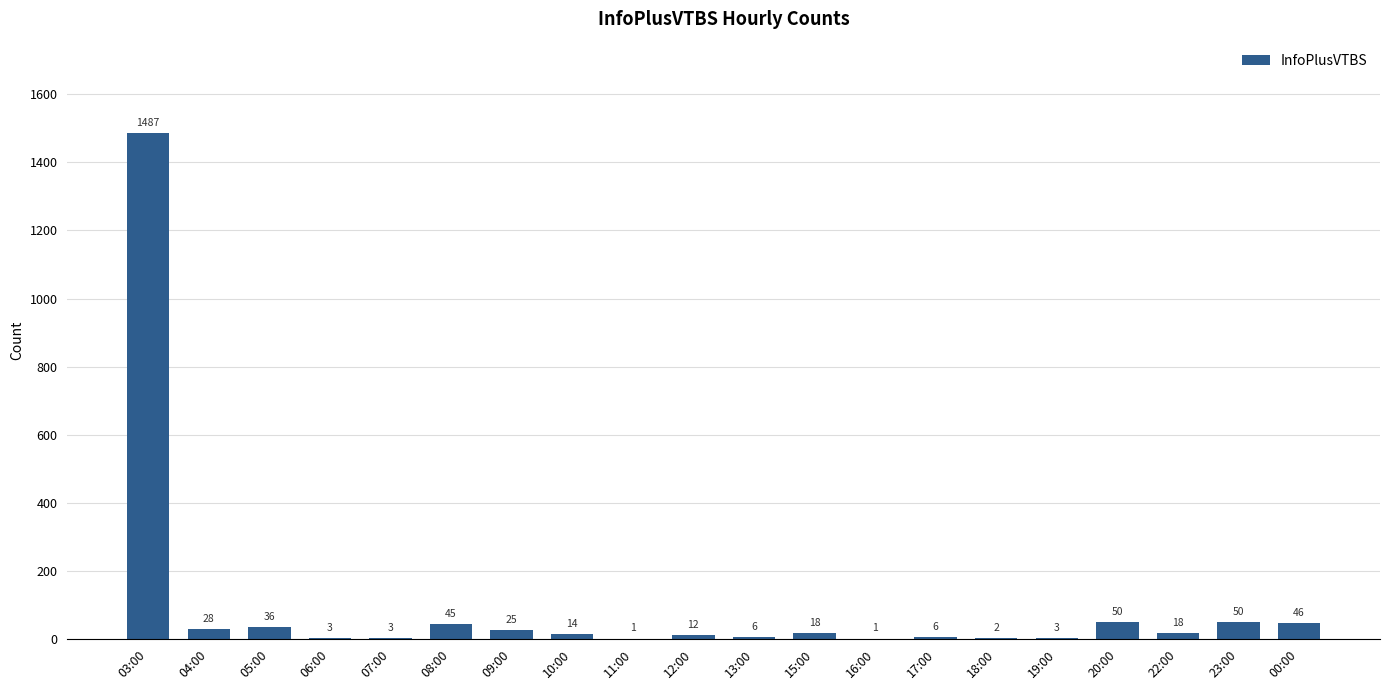

What is the sum of all values?

1854